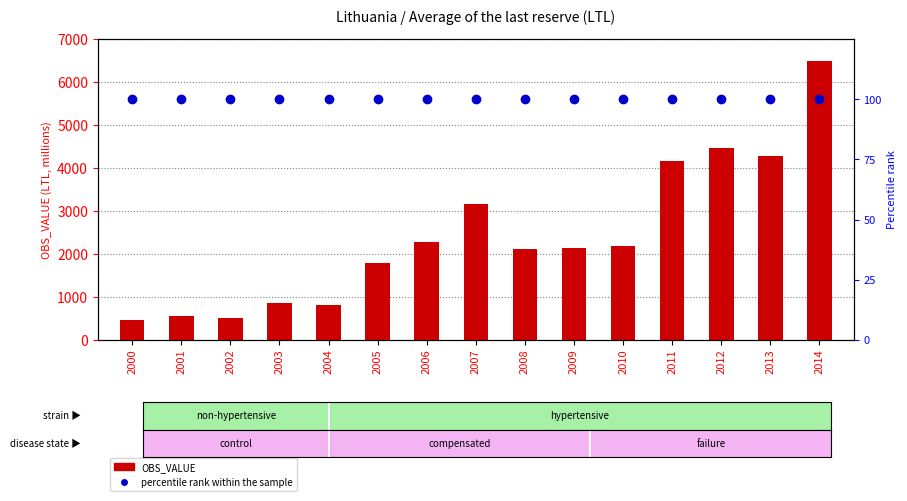

The OBS_VALUE series shows 464.4 at 2000. True or false?

True